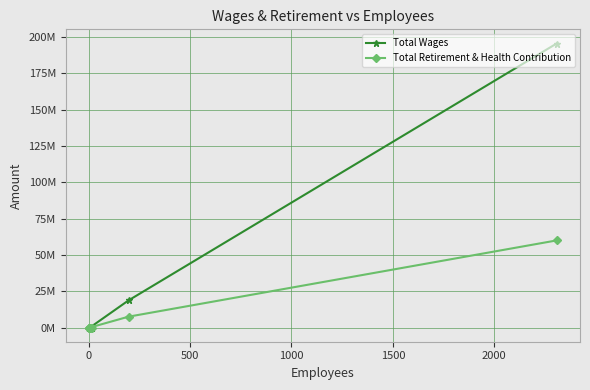

How many lines are shown in the chart?

2